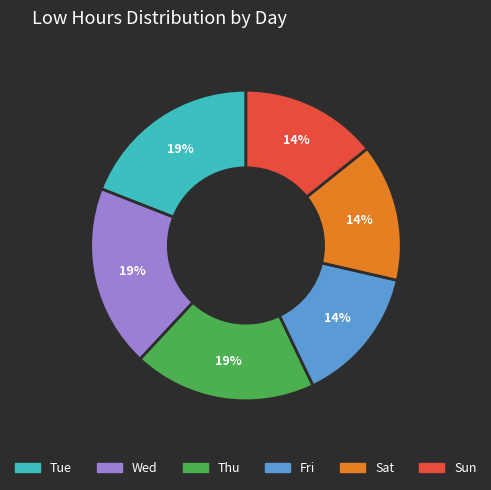

Is the sum of Sat and Fri greater than half?

No